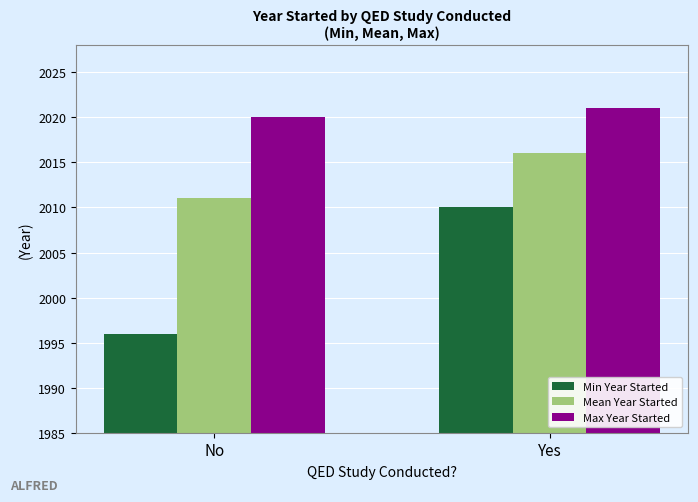

Are the bars grouped side by side (vs. stacked)?

Yes